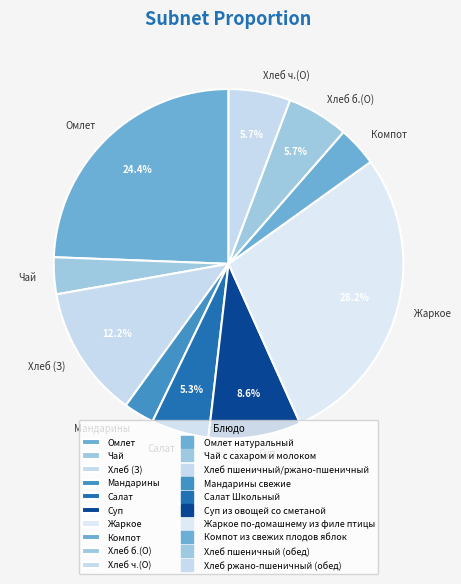

What portion of the pie excludes Жаркое?

71.8%